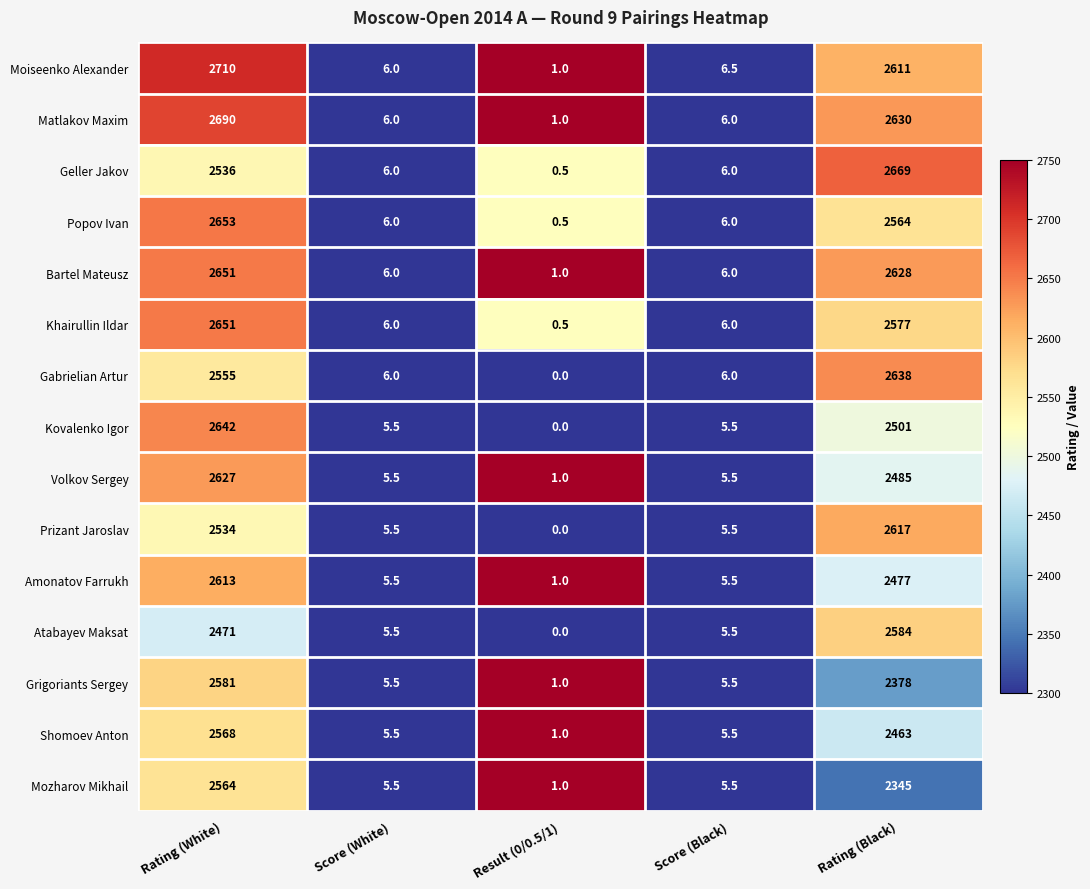

At which label is Shomoev Anton closest to 1284?

Rating (Black)